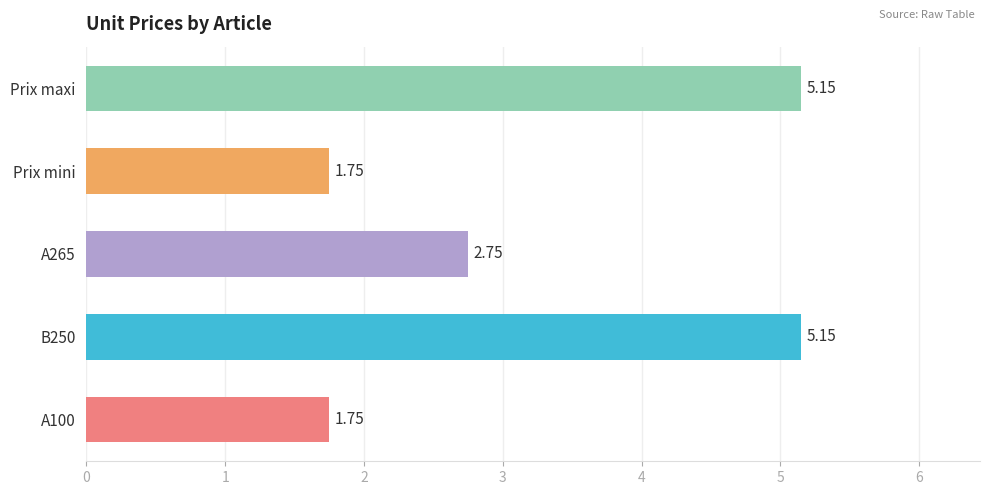

What is the change in value from A100 to Prix maxi?

+3.4